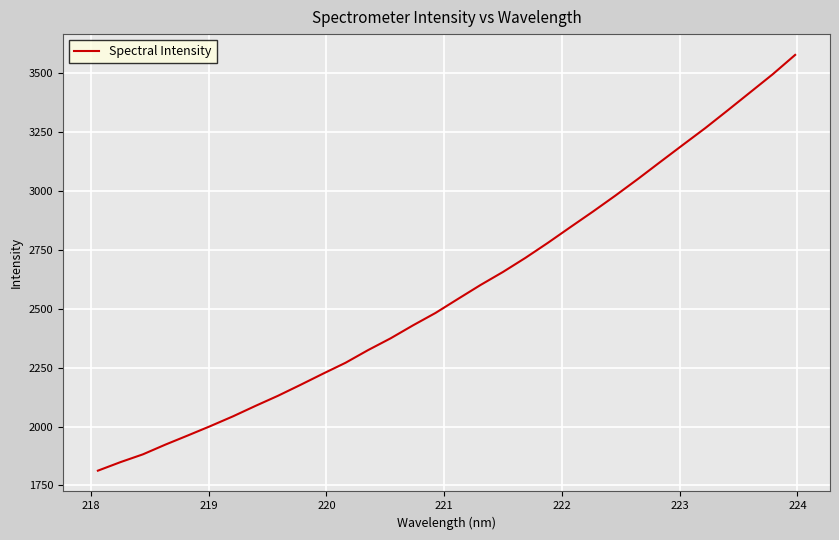

What is the smallest value displayed?

1812.7